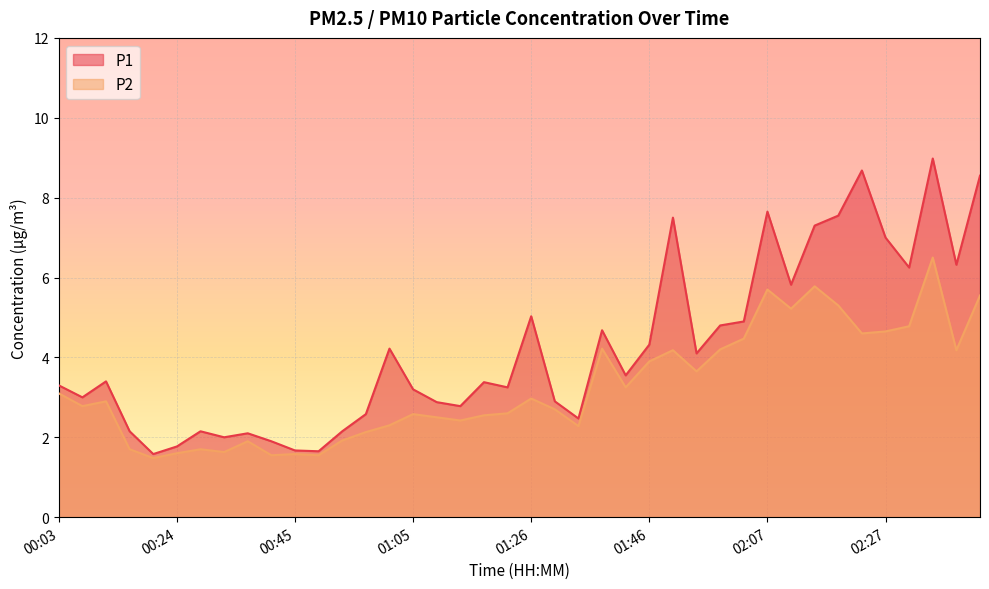

How many lines are shown in the chart?

2